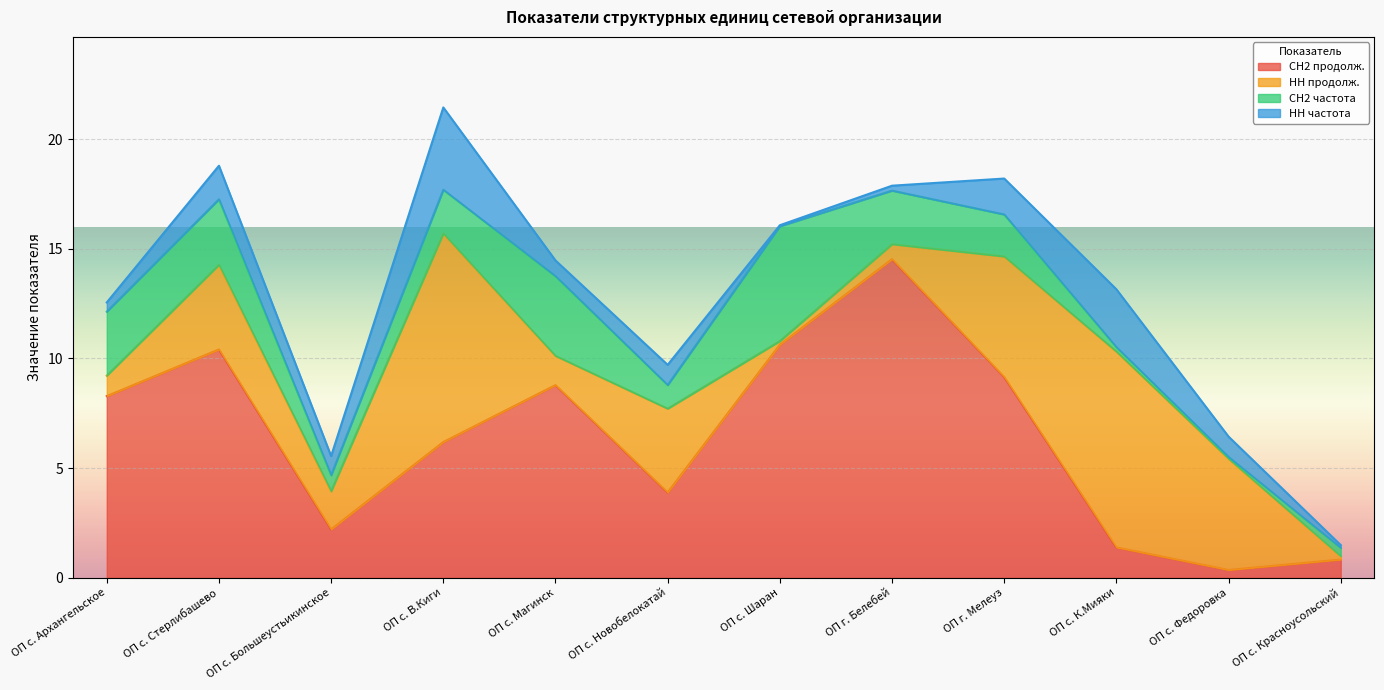

The СН2 продолж. series shows 8.3 at ОП с. Архангельское. True or false?

True